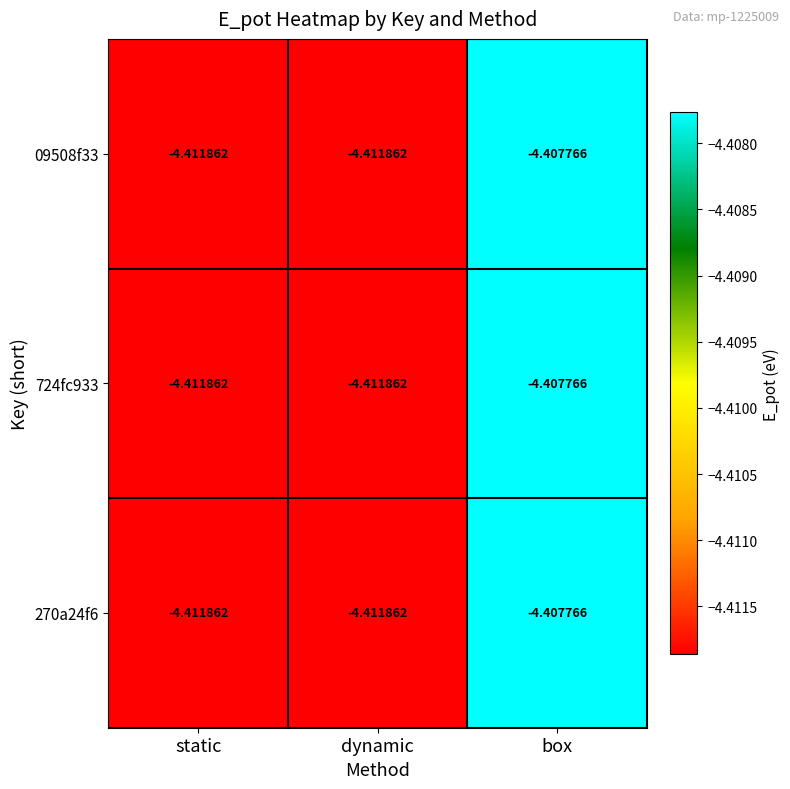

At which category does the chart reach its peak across all series?

box